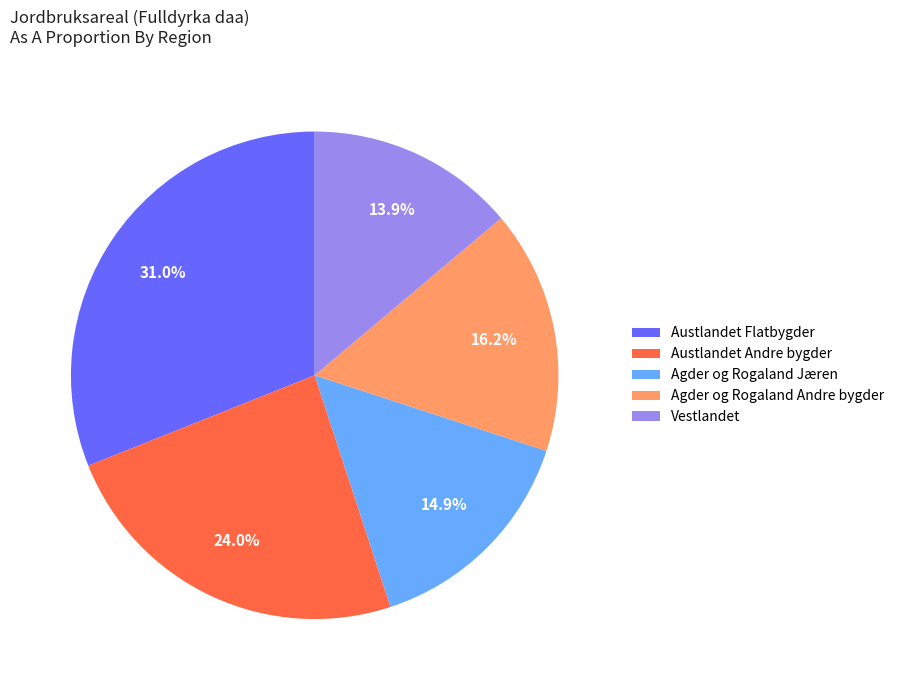

Which slice is the largest?

Austlandet Flatbygder